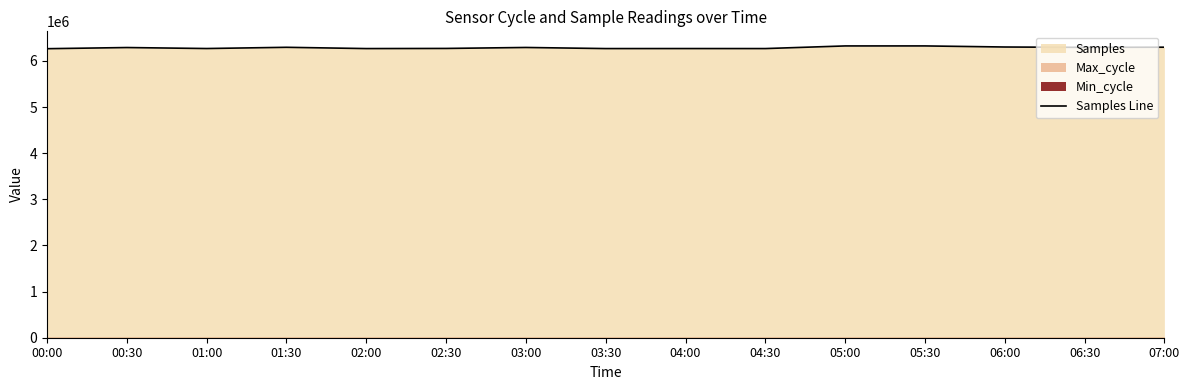

Rank the categories by value from highest to lowest.

05:30, 05:00, 06:00, 07:00, 01:30, 06:30, 03:00, 00:30, 02:30, 01:00, 04:00, 04:30, 03:30, 02:00, 00:00